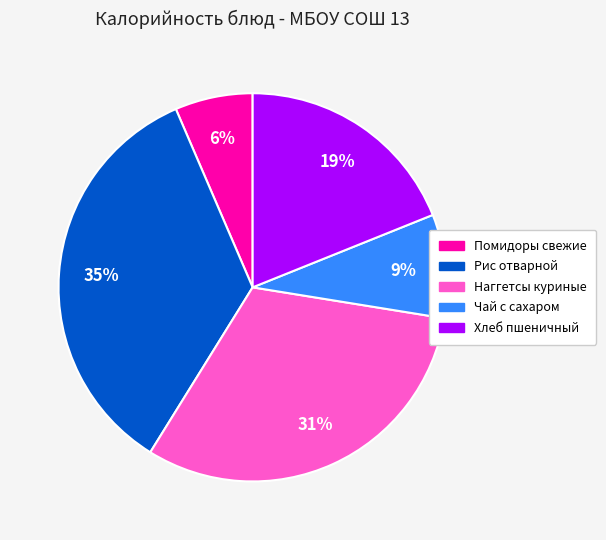

Which slice is the smallest?

Помидоры свежие